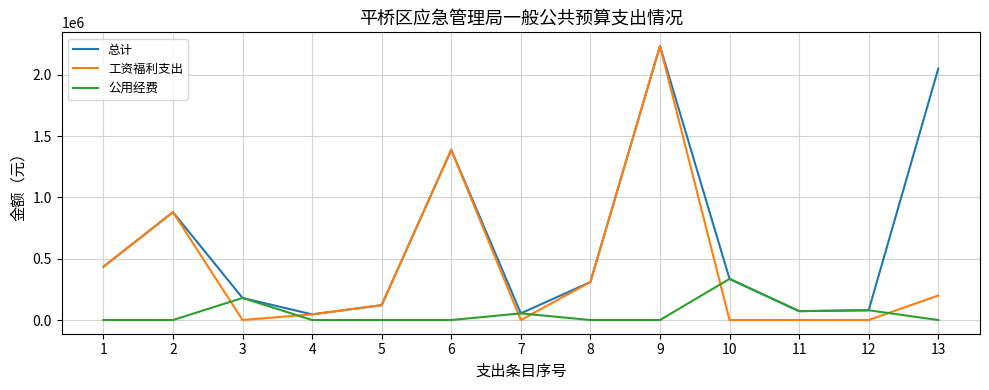

Which series has the widest spread of values?

工资福利支出